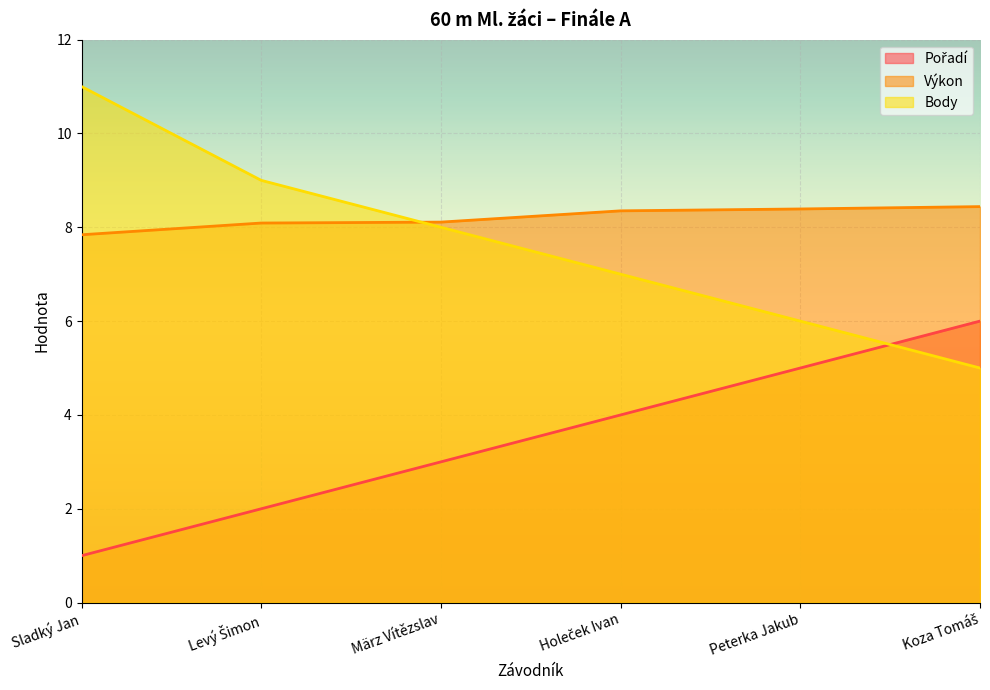

Which series has the largest total across all categories?

Výkon